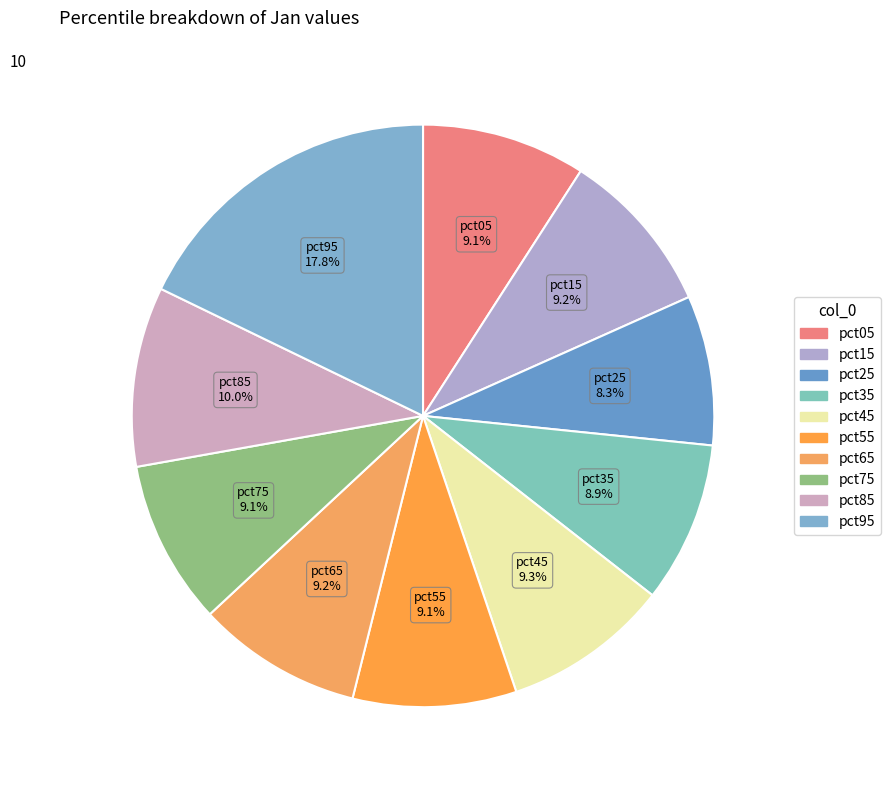

What is the largest slice in the pie chart?

pct95